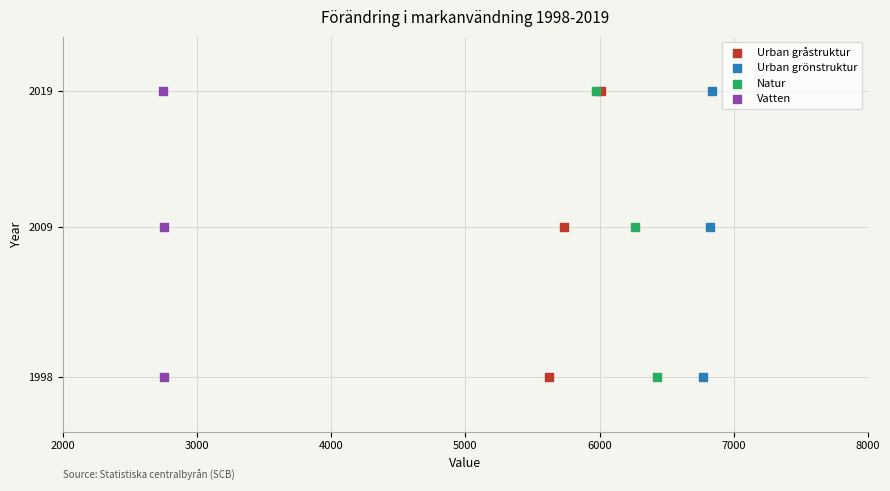

What are all the series names shown in the legend?

Urban gråstruktur, Urban grönstruktur, Natur, Vatten